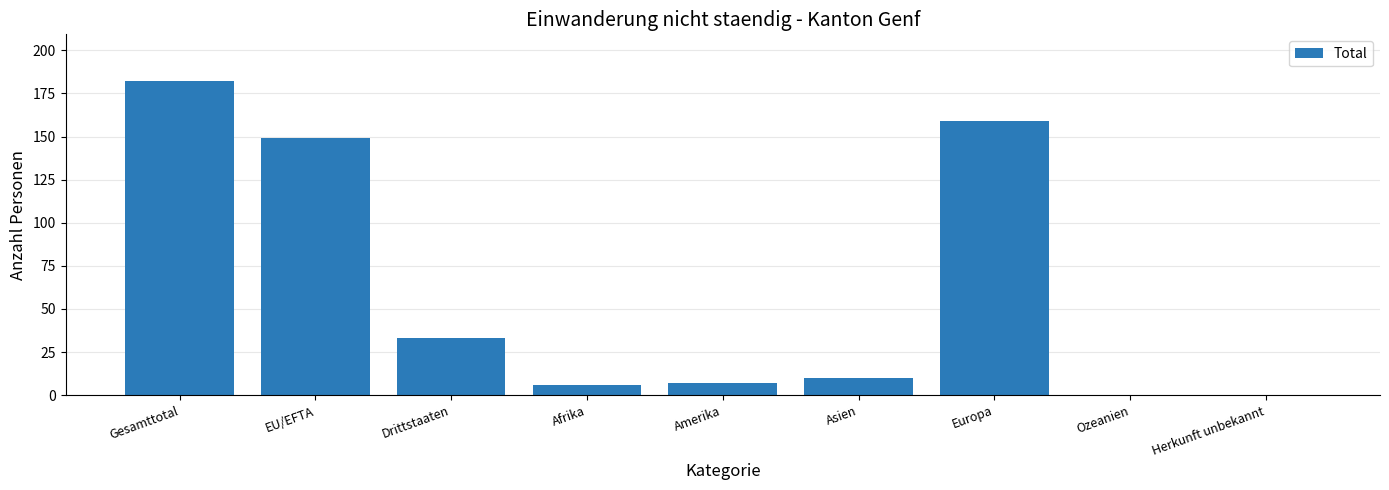

What is the change in value from Drittstaaten to Herkunft unbekannt?

-33